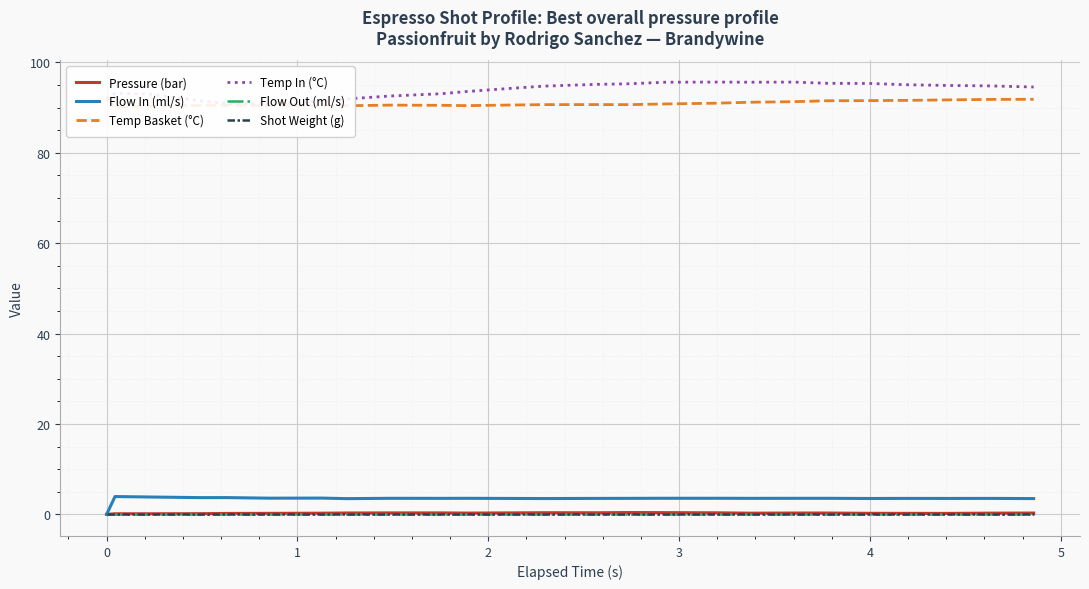

Does the chart display data point markers on the line(s)?

No